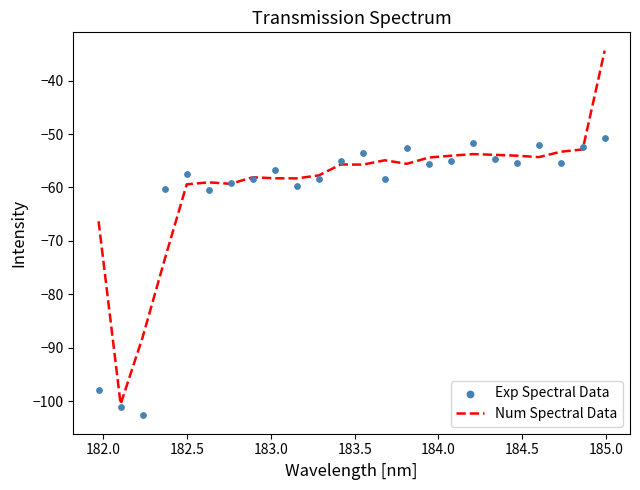

Which series has the widest spread of Y values?

Num Spectral Data